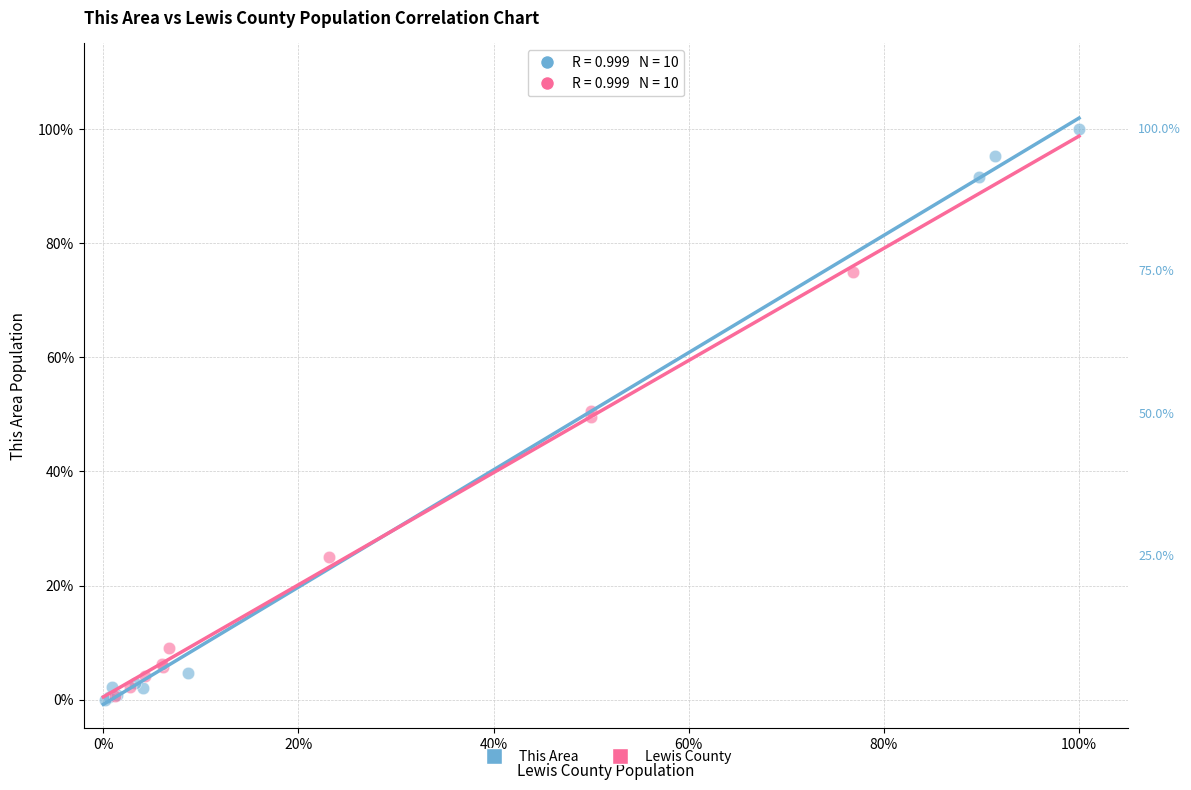

Which series has the largest Y range (max minus min)?

This Area